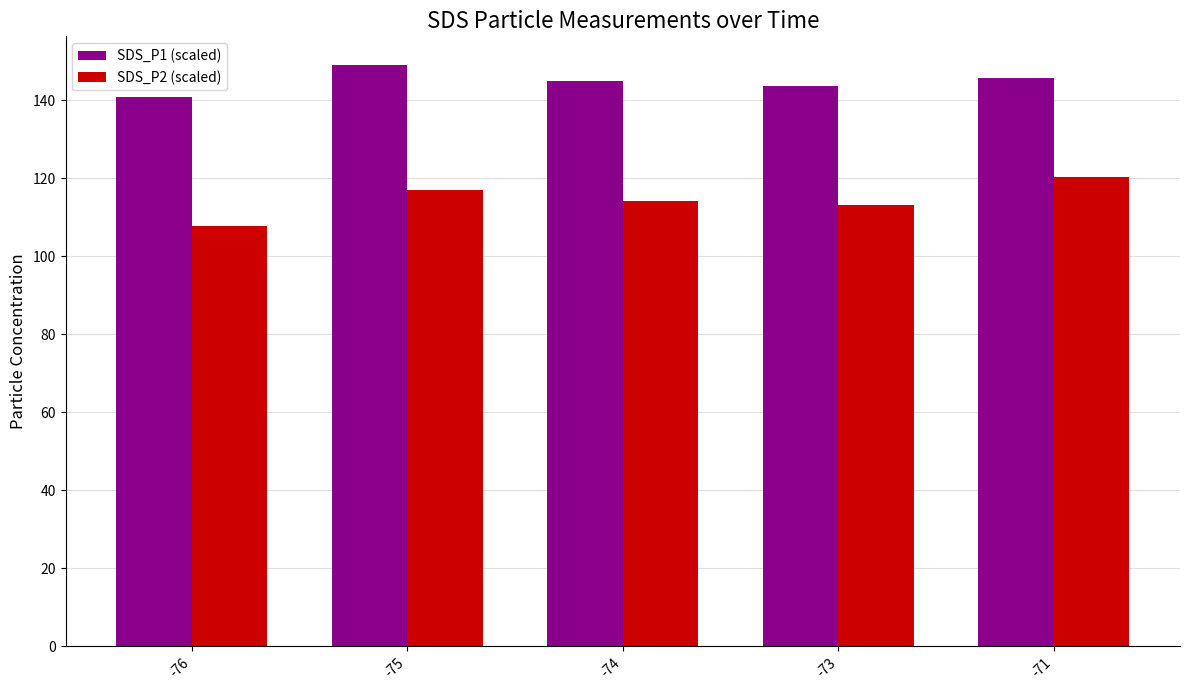

How many groups of bars are there?

5